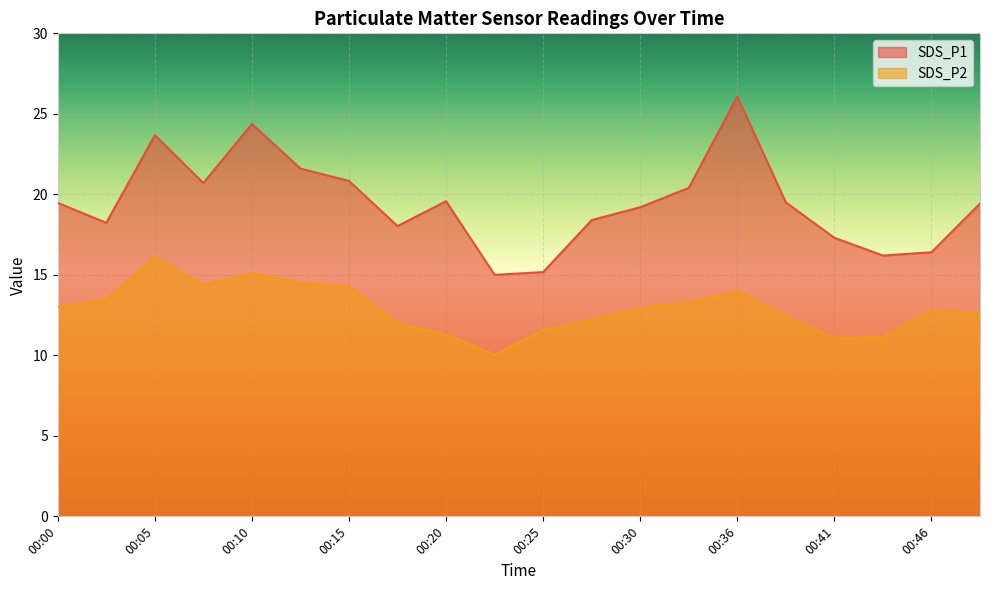

List the series in order of their overall mean, highest first.

SDS_P1, SDS_P2